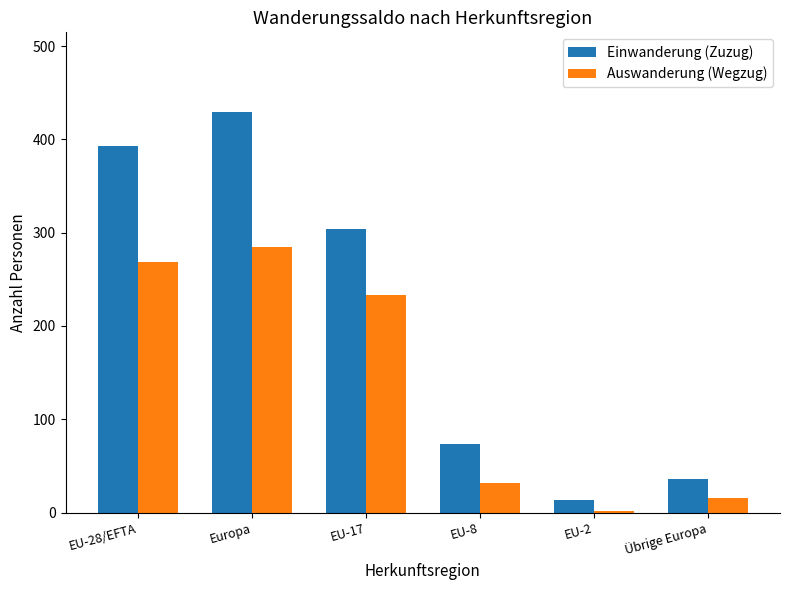

Is it true that Auswanderung (Wegzug) equals 2 at EU-2?

True